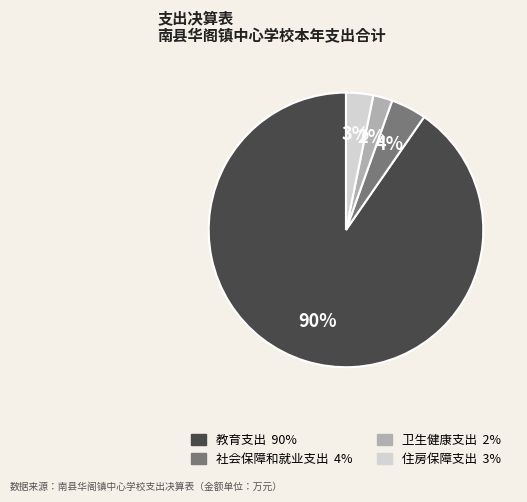

Combined, do 卫生健康支出 and 社会保障和就业支出 account for over 50%?

No